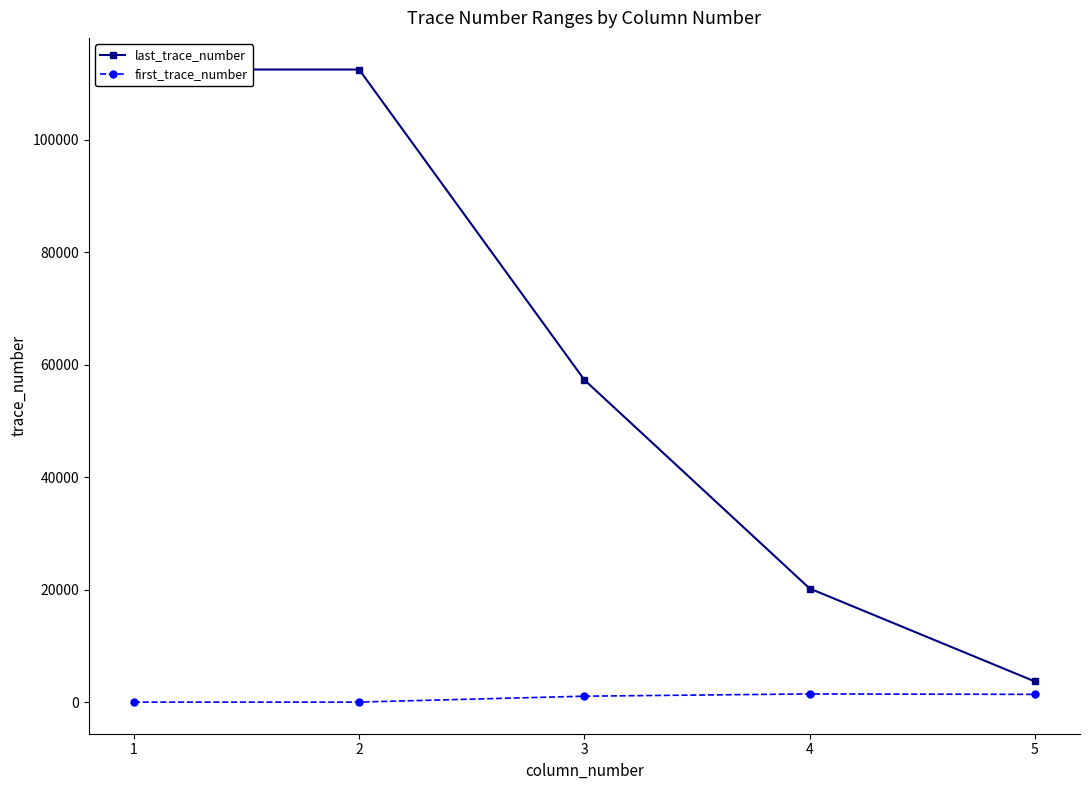

True or false: first_trace_number and last_trace_number cross at least once.

False